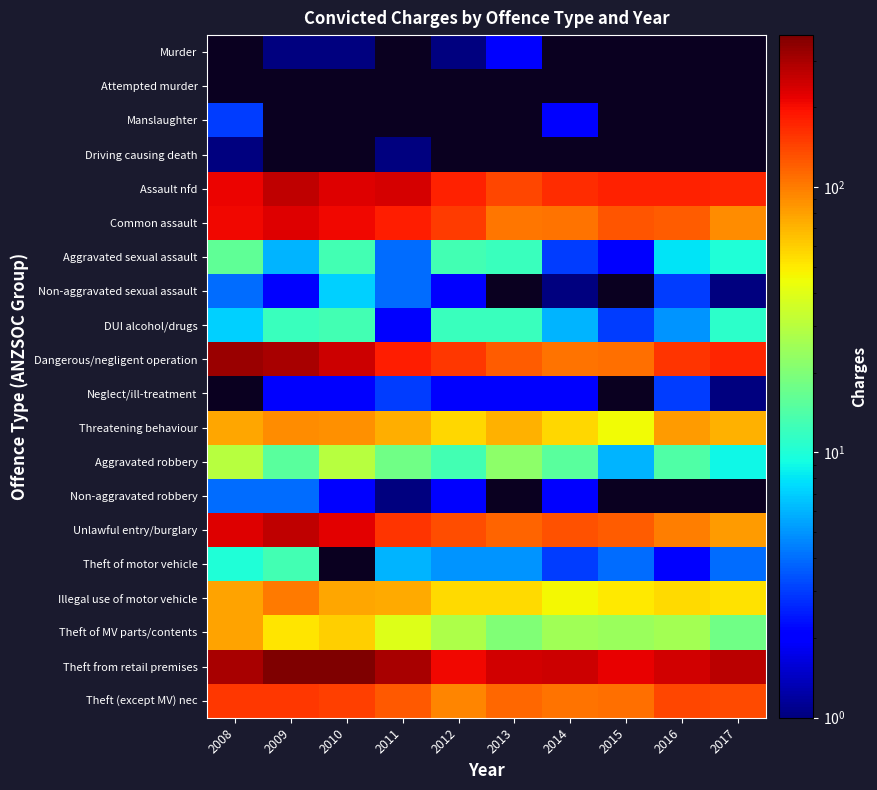

Is the value of Dangerous/negligent operation at 2012 greater than the value of Neglect/ill-treatment at 2009?

Yes